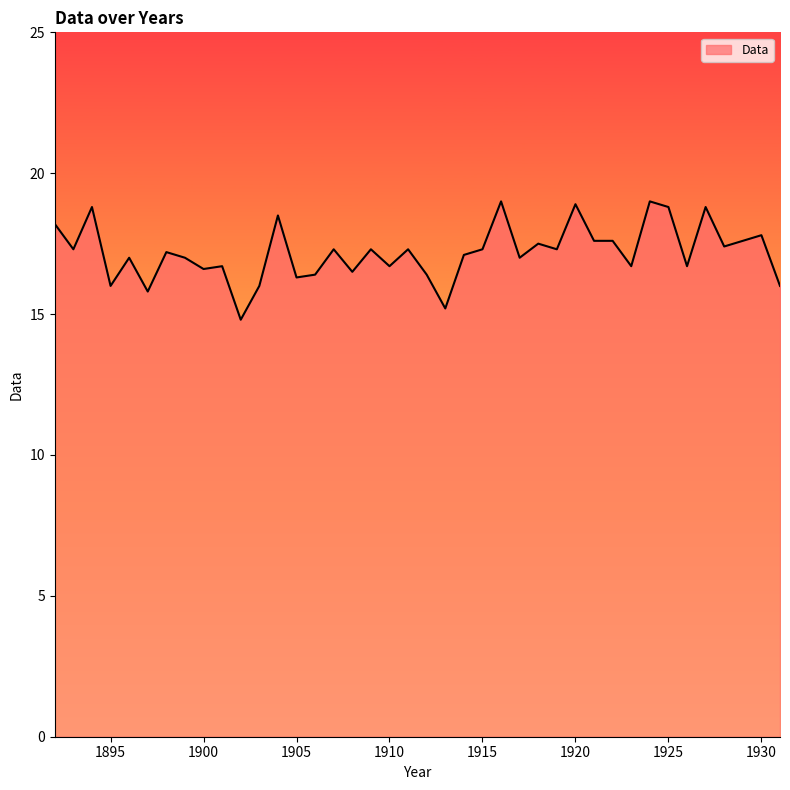

What is the smallest value displayed?

14.8